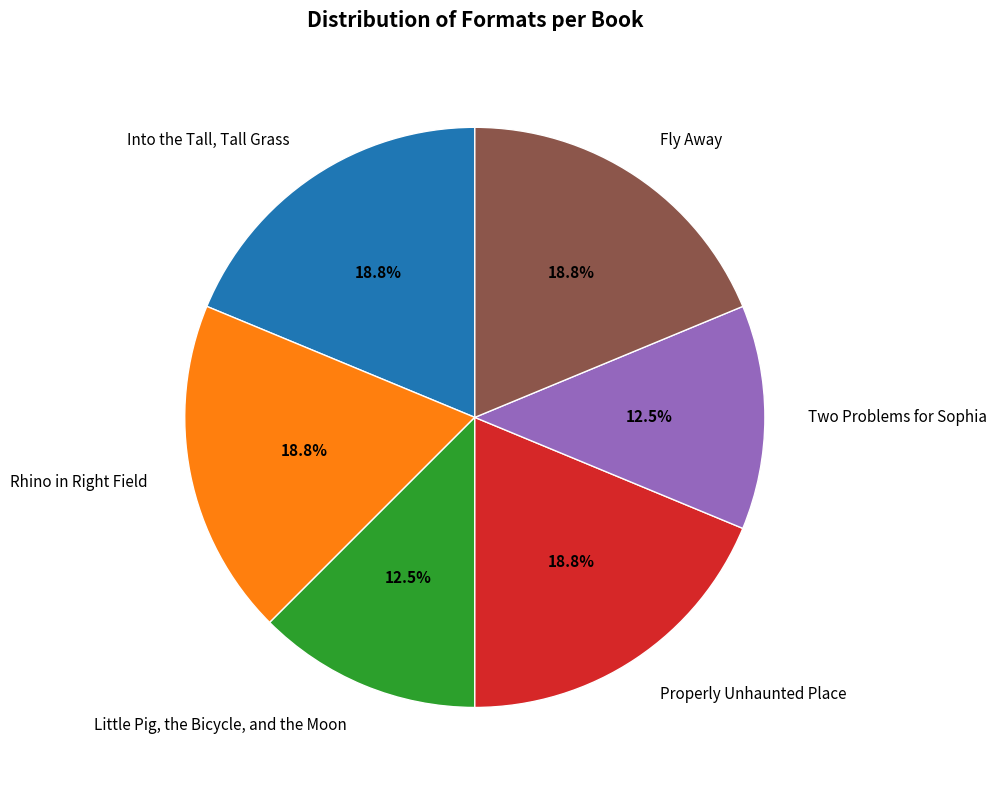

Does Little Pig, the Bicycle, and the Moon account for over 50% of the chart?

No